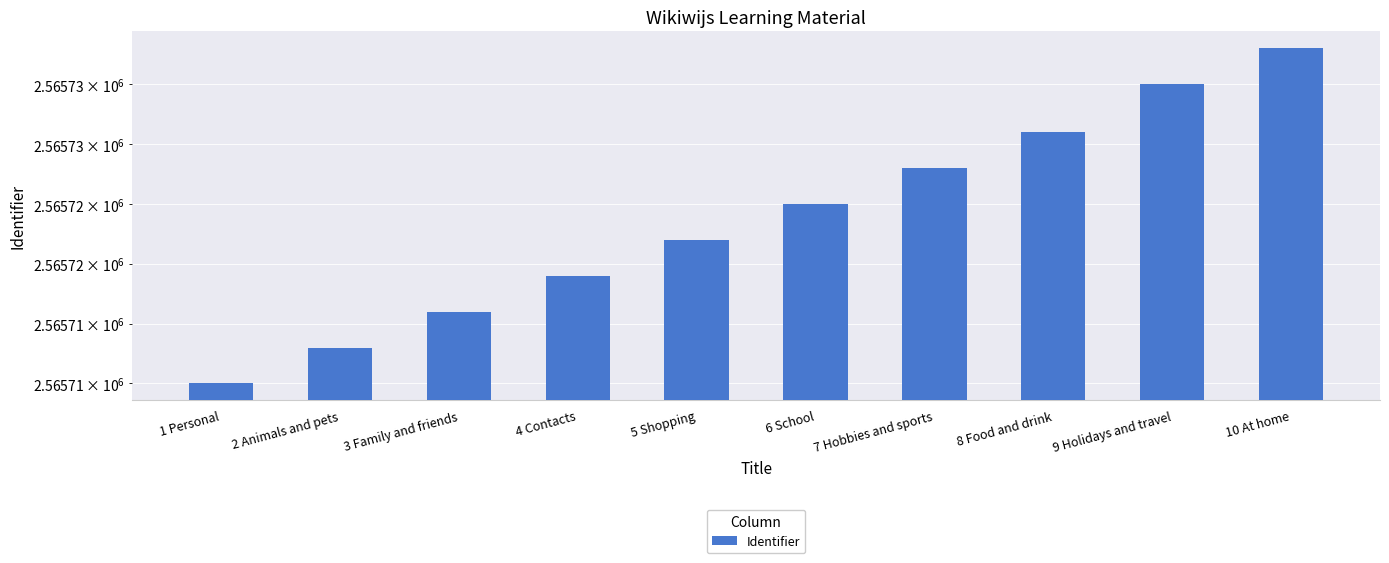

What is the ratio of the value at 4 Contacts to the value at 8 Food and drink?

1.0